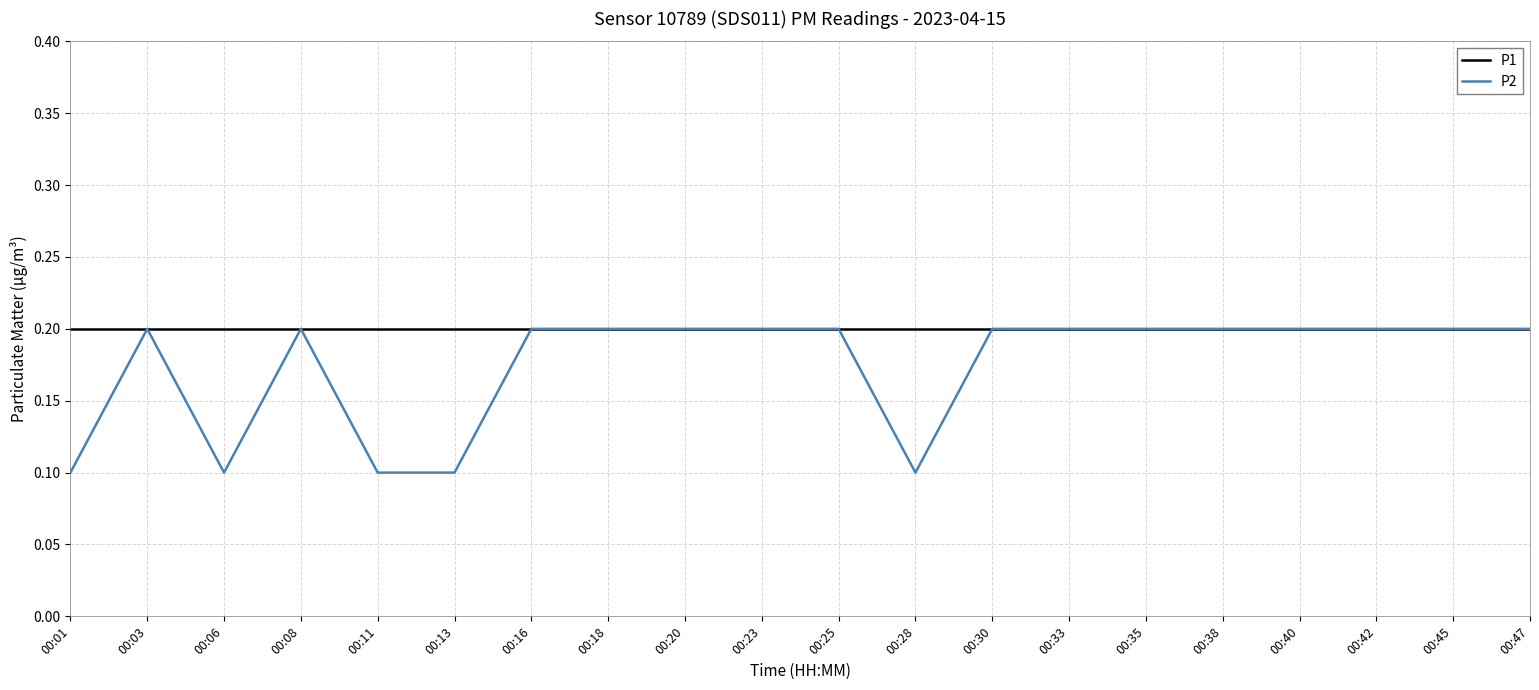

Is this an area chart (filled region under the line)?

No